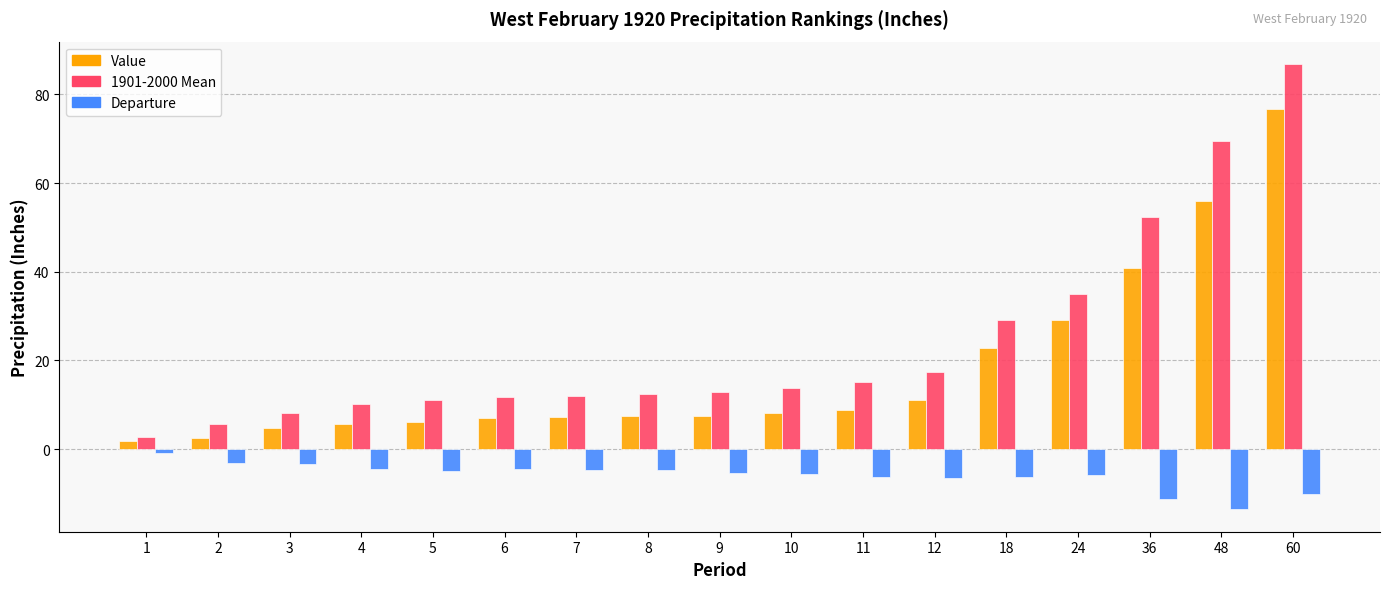

Does the chart contain any negative values?

Yes